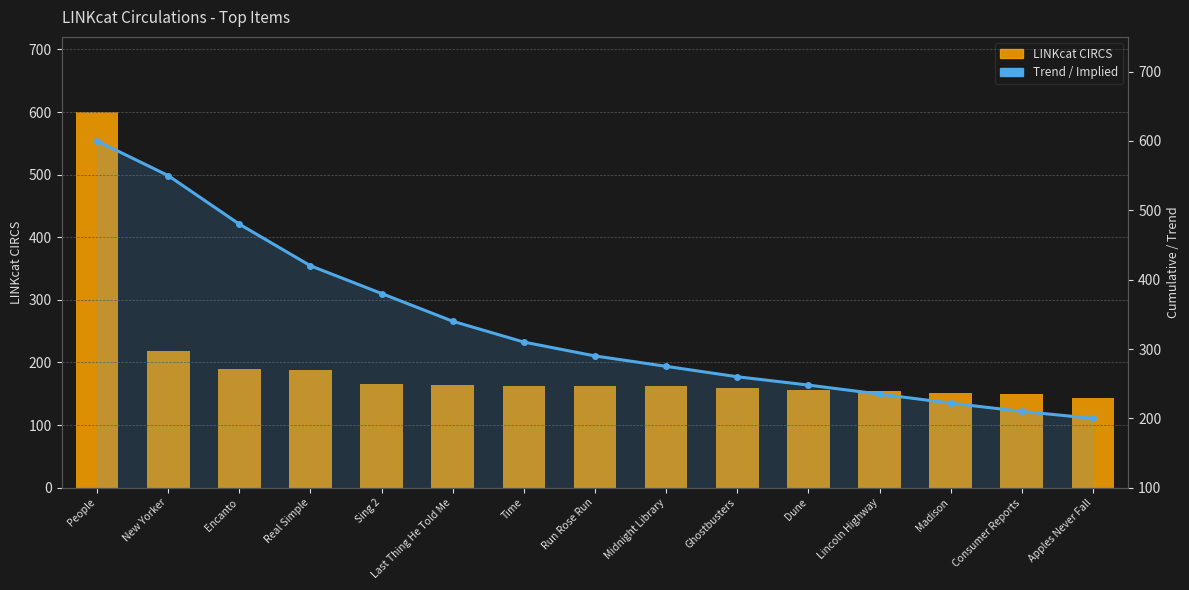

What is the average value of the Trend / Implied series?

335